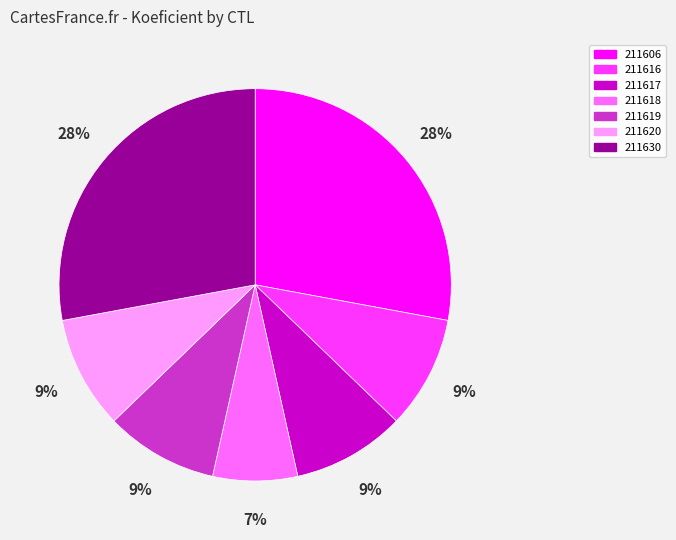

Combined, do 211616 and 211617 account for over 50%?

No